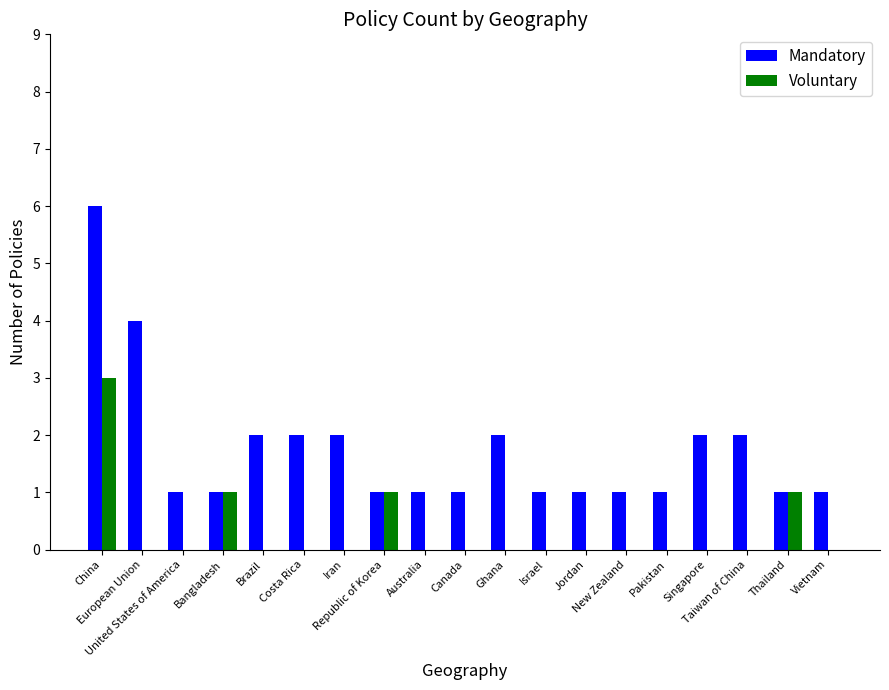

Which series has the largest total across all categories?

Mandatory